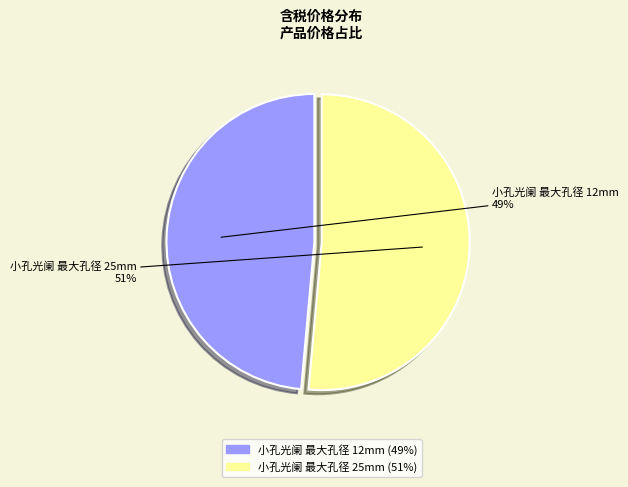

Which has a higher value, 小孔光阑 最大孔径 12mm or 小孔光阑 最大孔径 25mm?

小孔光阑 最大孔径 25mm